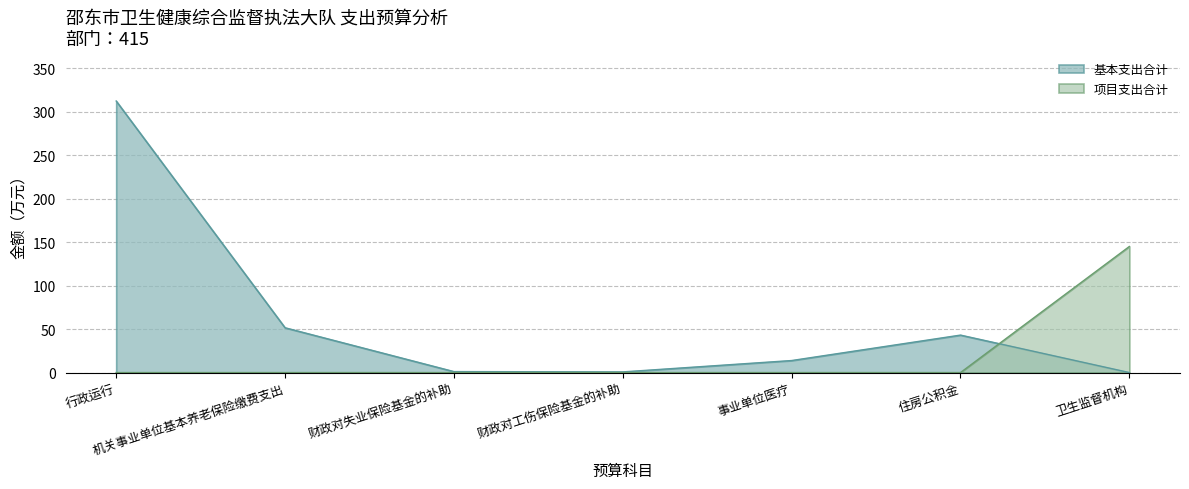

At how many categories does at least one series exceed 120?

2